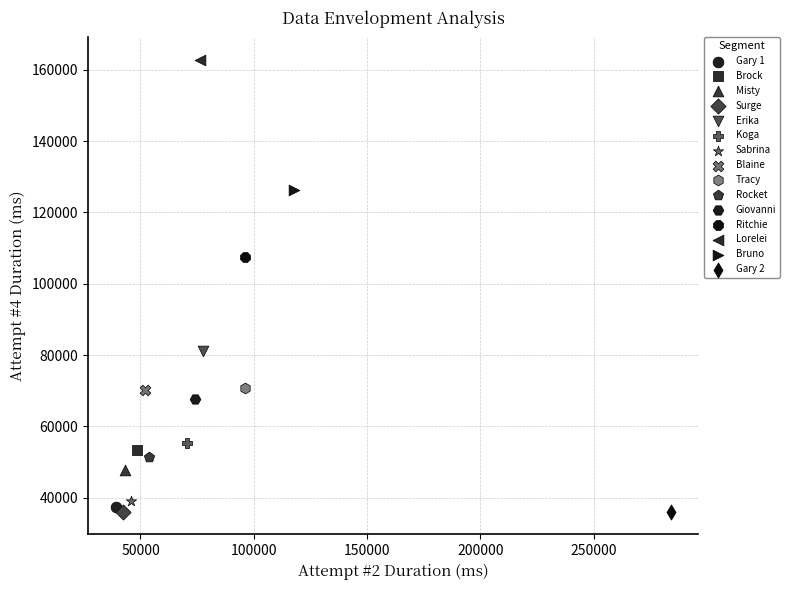

Which series reaches the maximum Y coordinate?

Lorelei